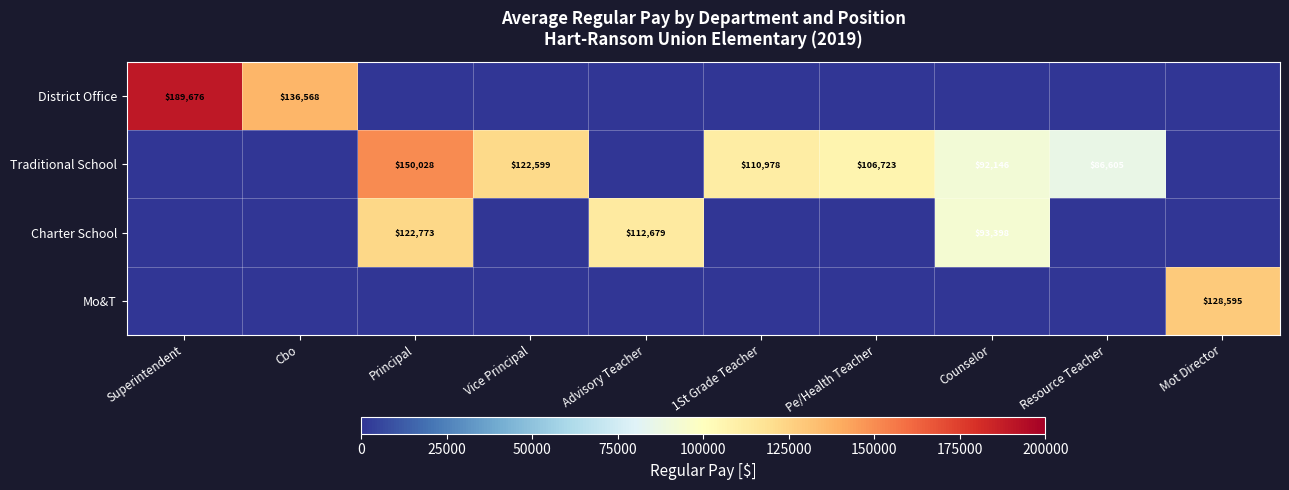

The value of District Office at Cbo is 68403. True or false?

False